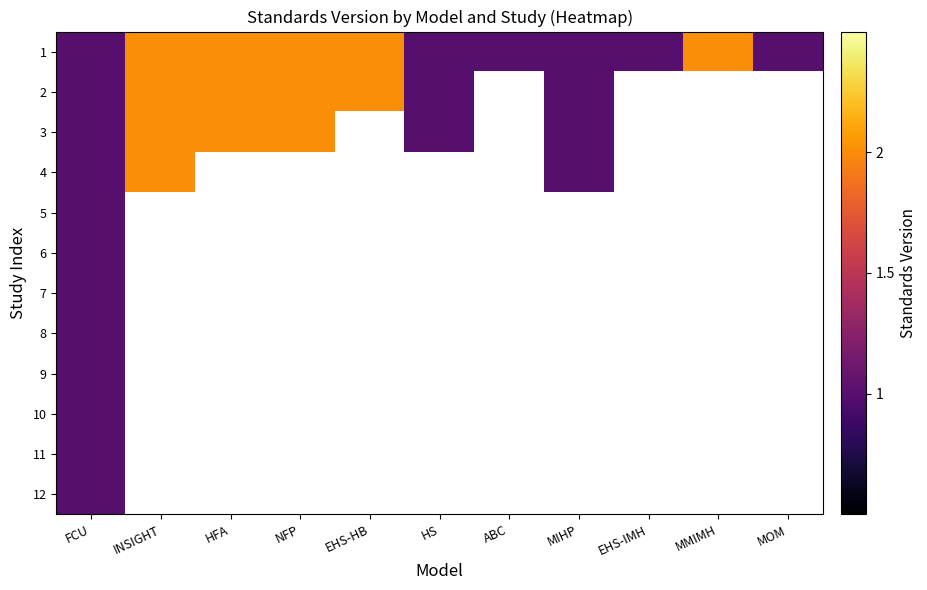

Which series has the largest total across all categories?

1